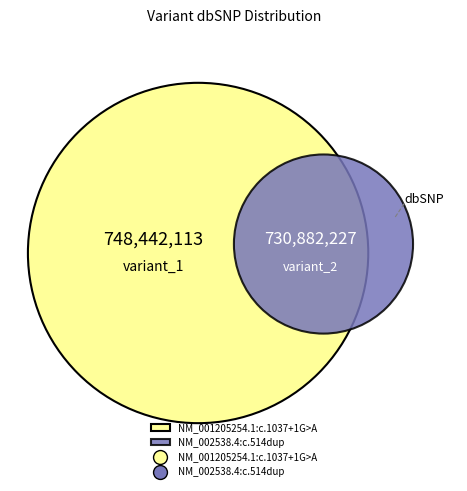

Combined, do NM_001205254.1:c.1037+1G>A and NM_002538.4:c.514dup account for over 50%?

Yes